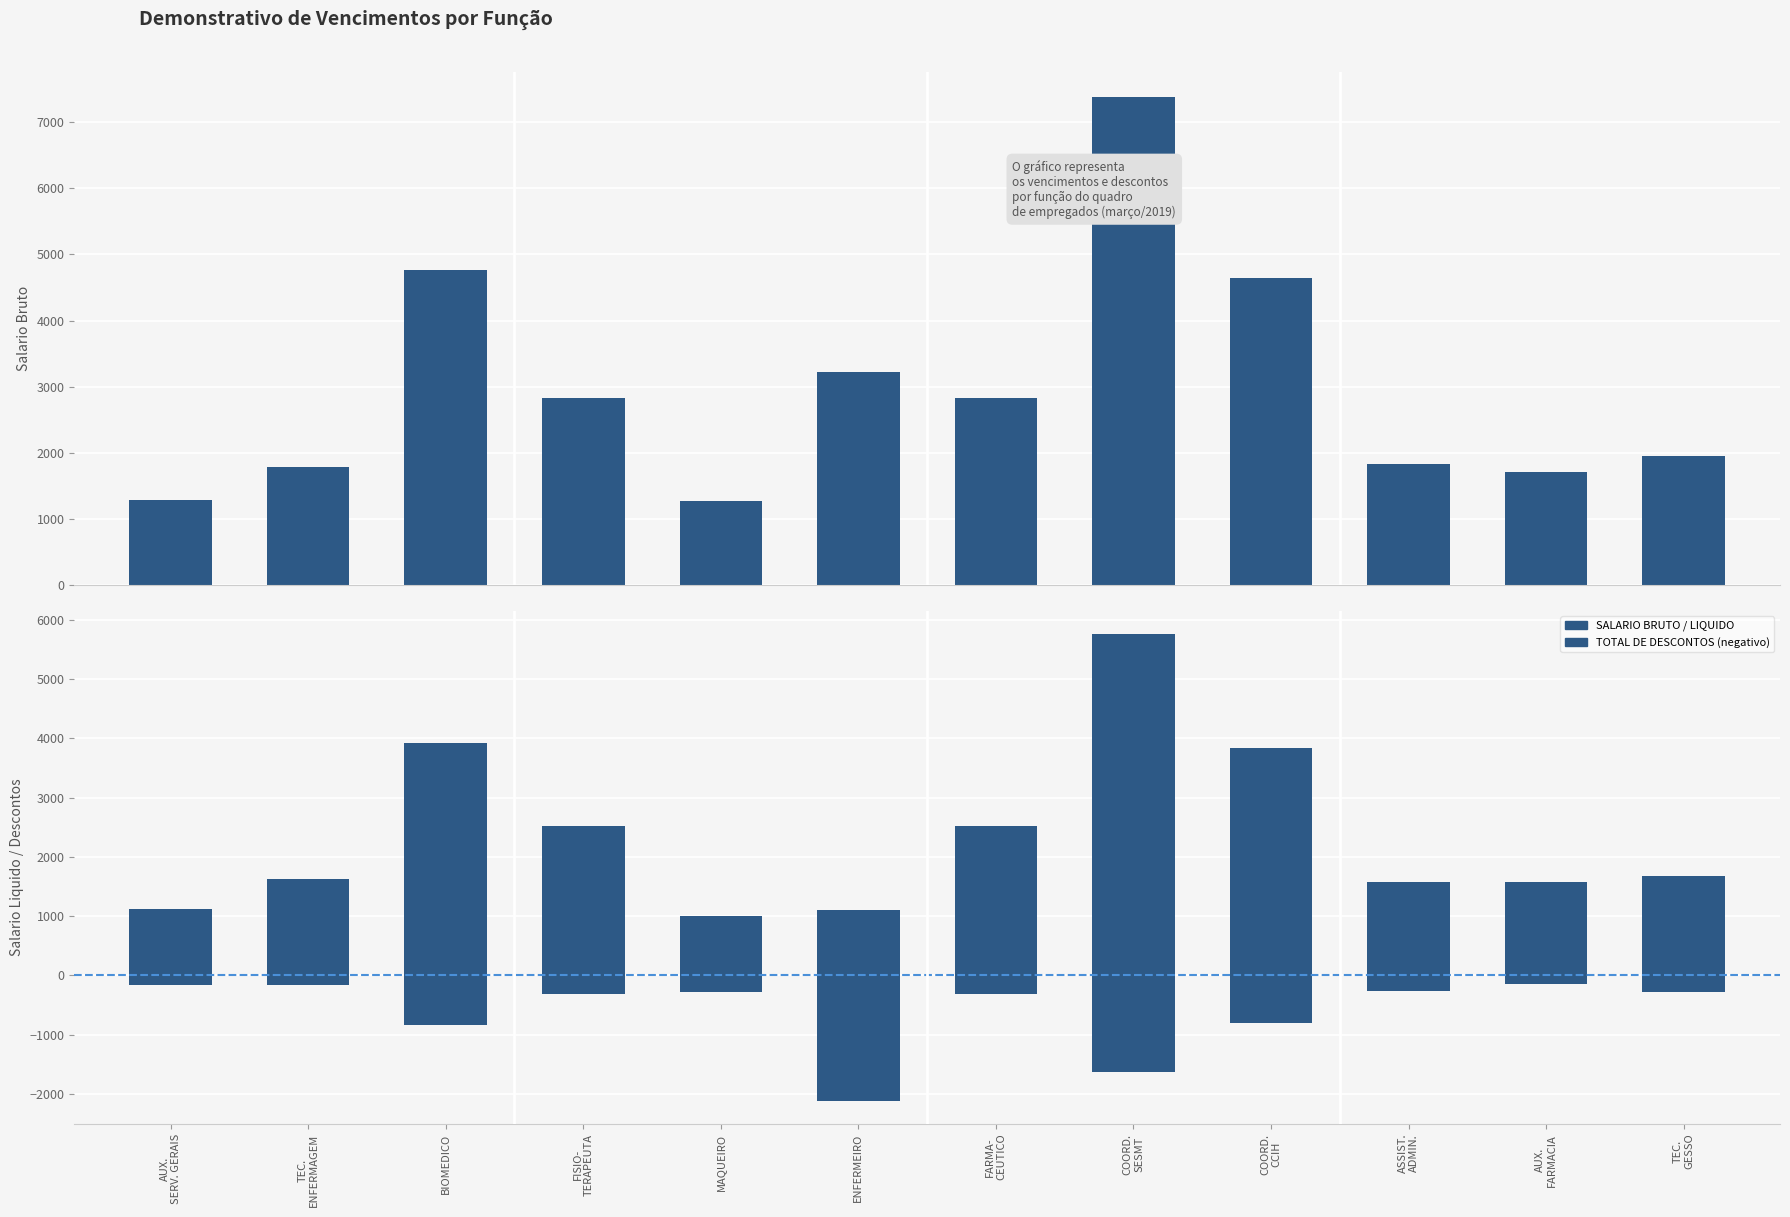

At which label is SALARIO LIQUIDO closest to 3376?

COORD.
CCIH